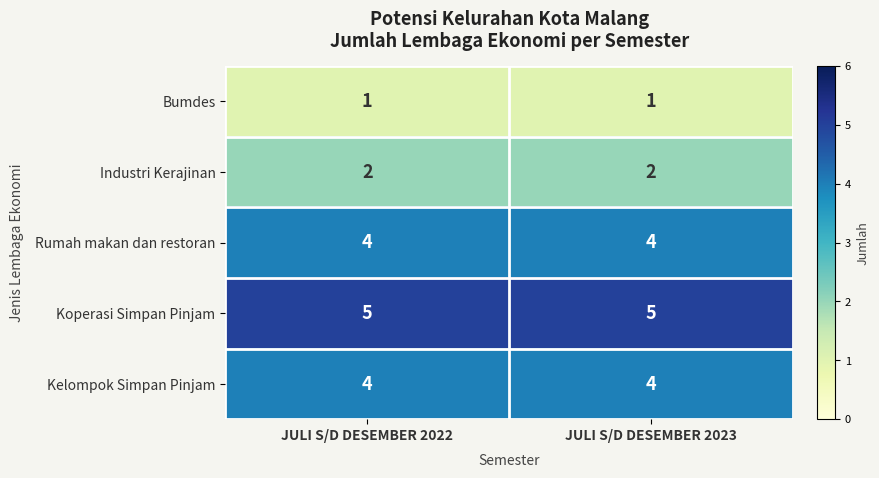

True or false: Koperasi Simpan Pinjam has a value of 5 at JULI S/D DESEMBER 2023.

True